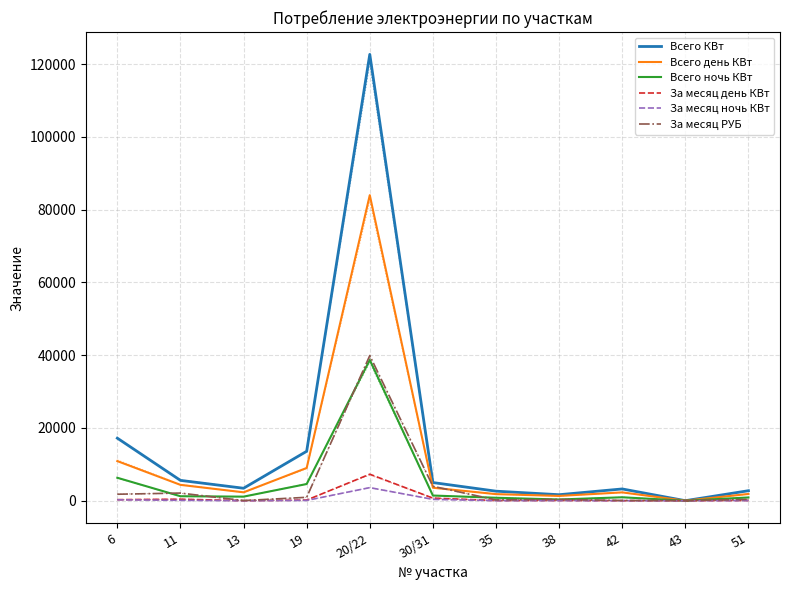

What is the sum of the Всего КВт values at 20/22 and 19?

136269.0